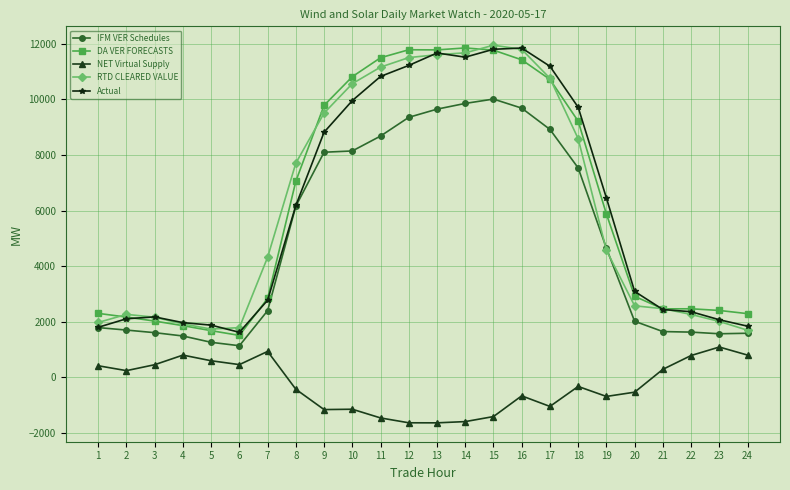

Read the DA VER FORECASTS value at 6.

1504.2